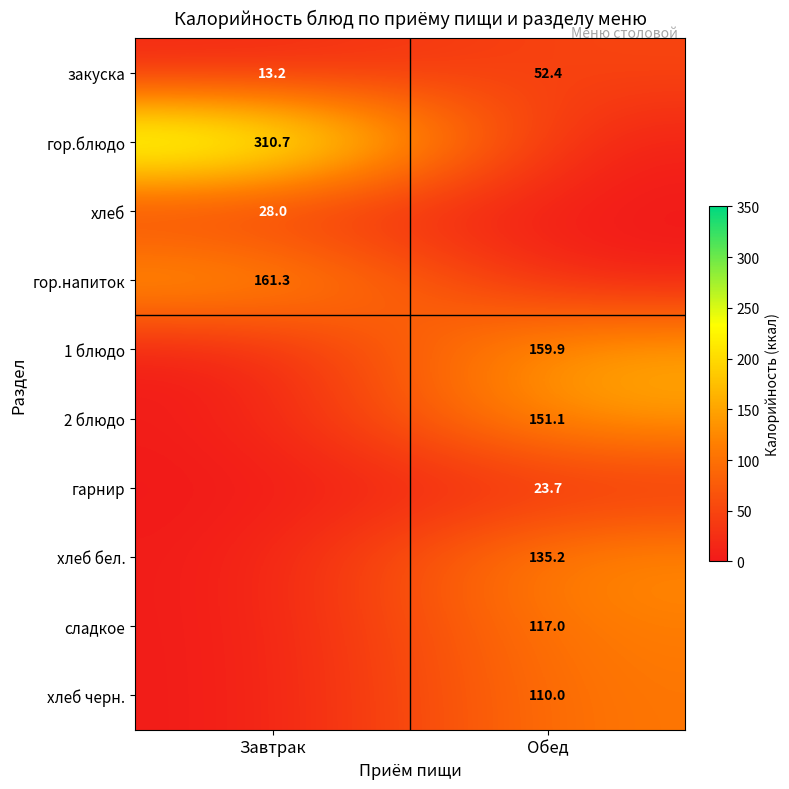

The value of гор.блюдо at Завтрак is 125.0. True or false?

False